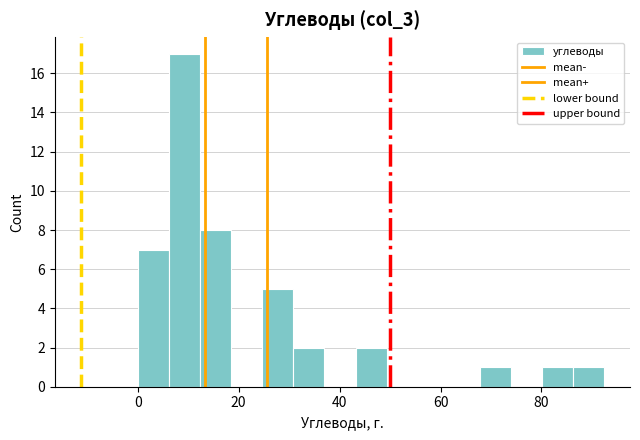

Read against the x-axis, roughly where is the centre of the tallest bar?

10